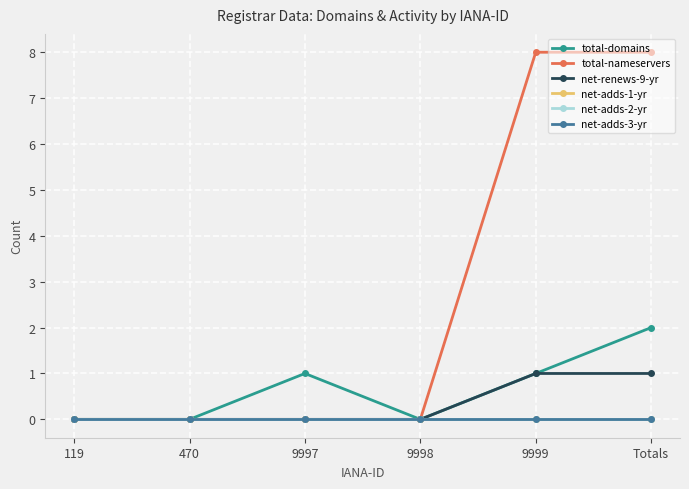

The value of net-adds-3-yr at 9998 is 0. True or false?

True